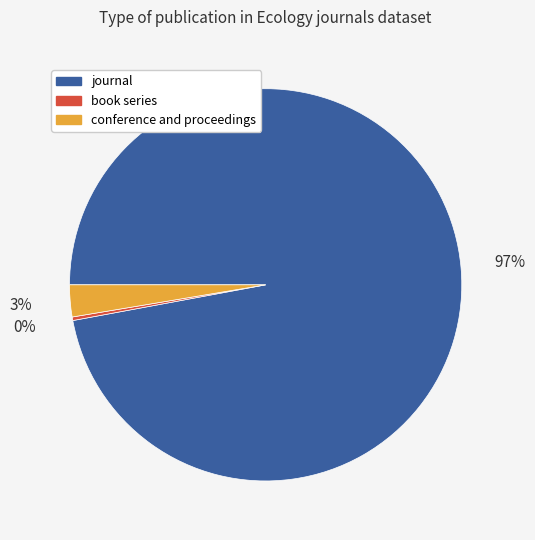

Which category has the biggest portion of the pie?

journal